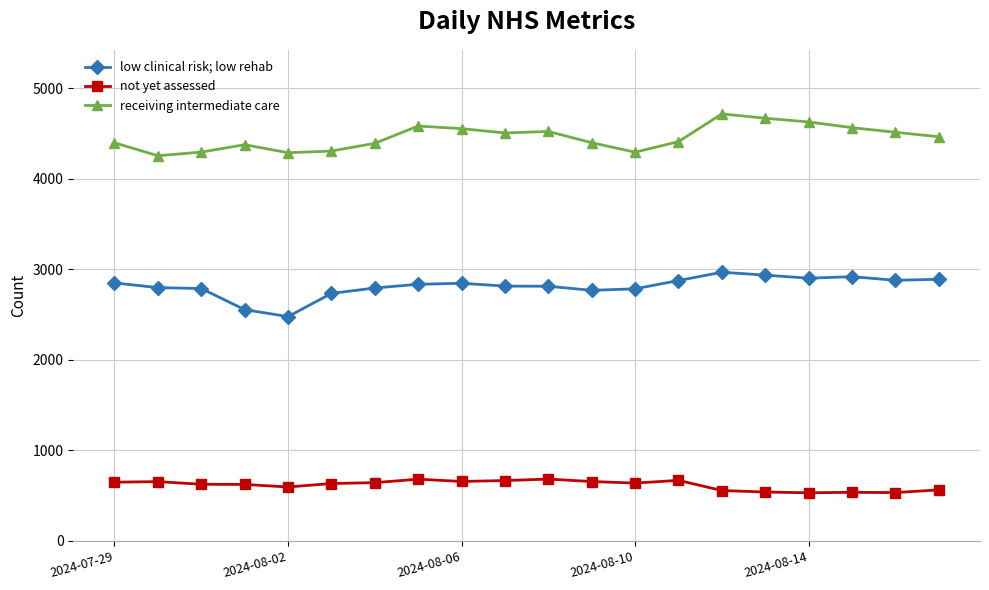

True or false: not yet assessed and receiving intermediate care cross at least once.

False